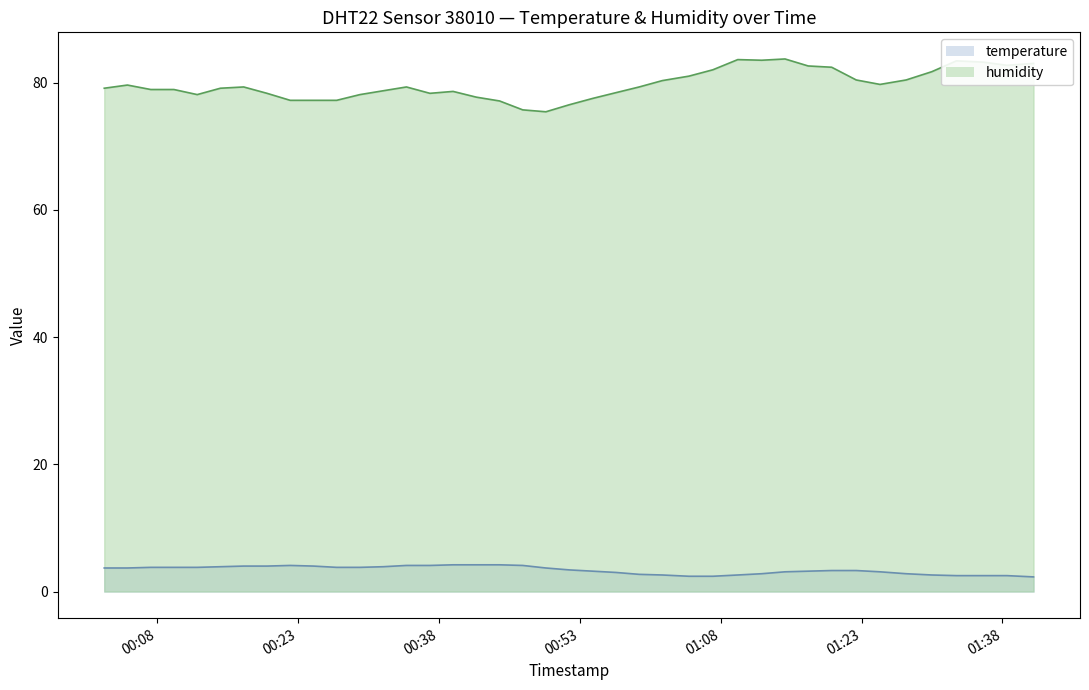

Where is the first local minimum for humidity?

2023-04-06T00:12:15